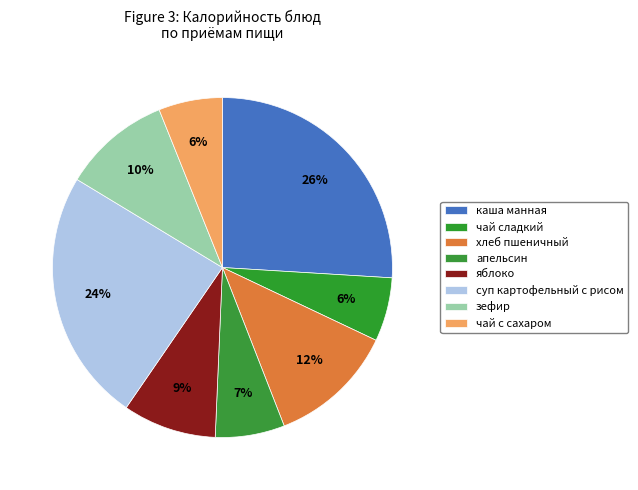

Which category has the smallest portion of the pie?

чай сладкий